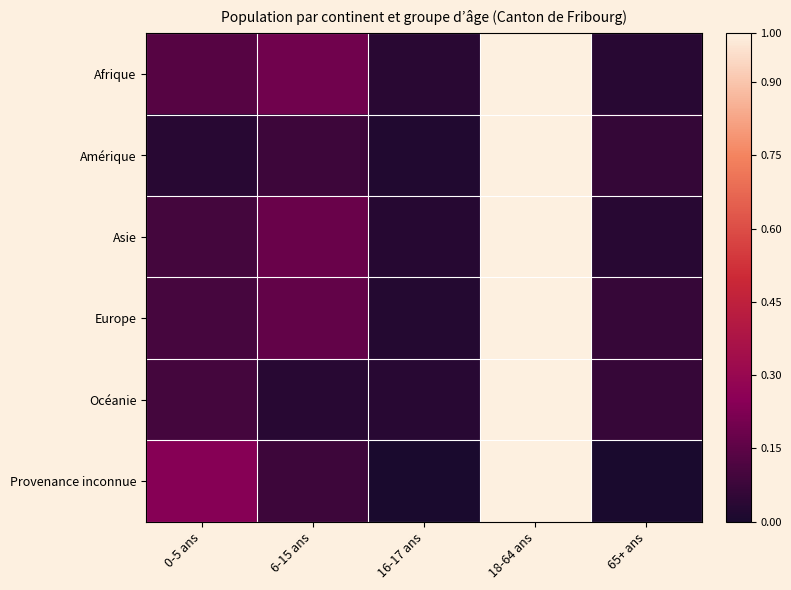

Between 16-17 ans and 0-5 ans, which is larger?

0-5 ans